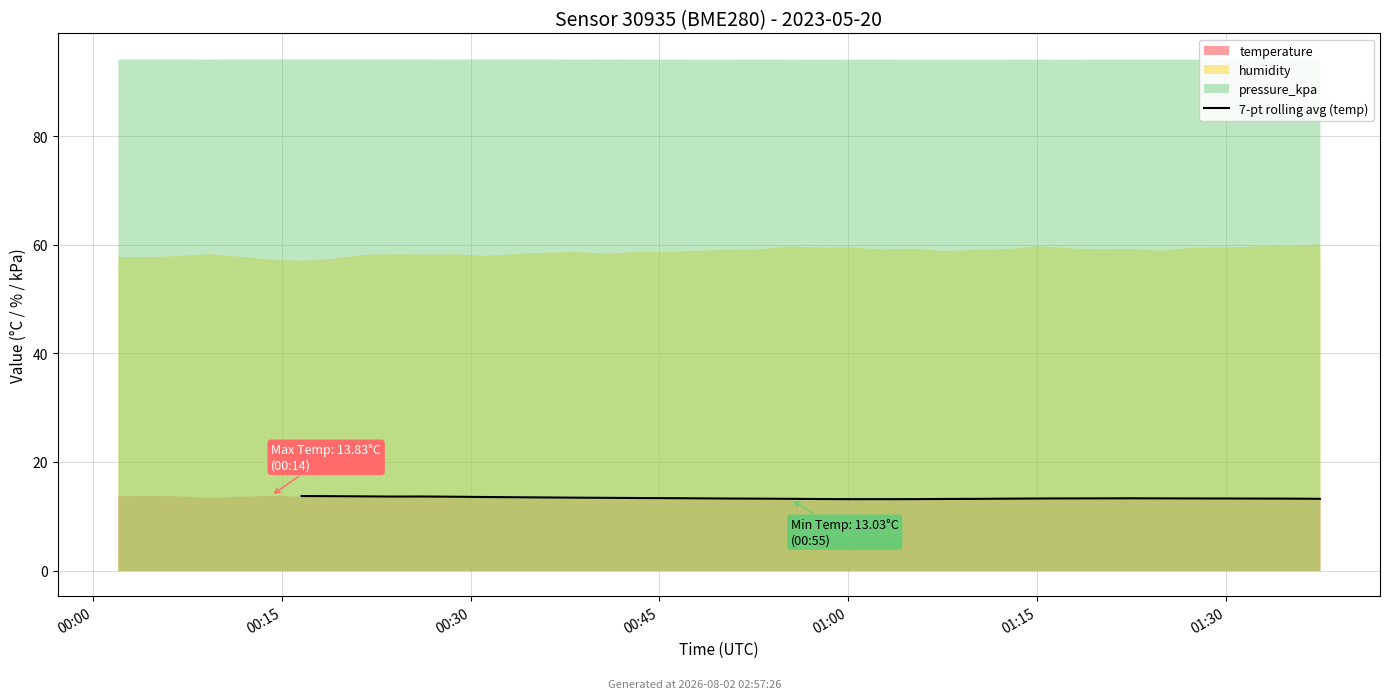

What is the smallest value displayed?

13.1